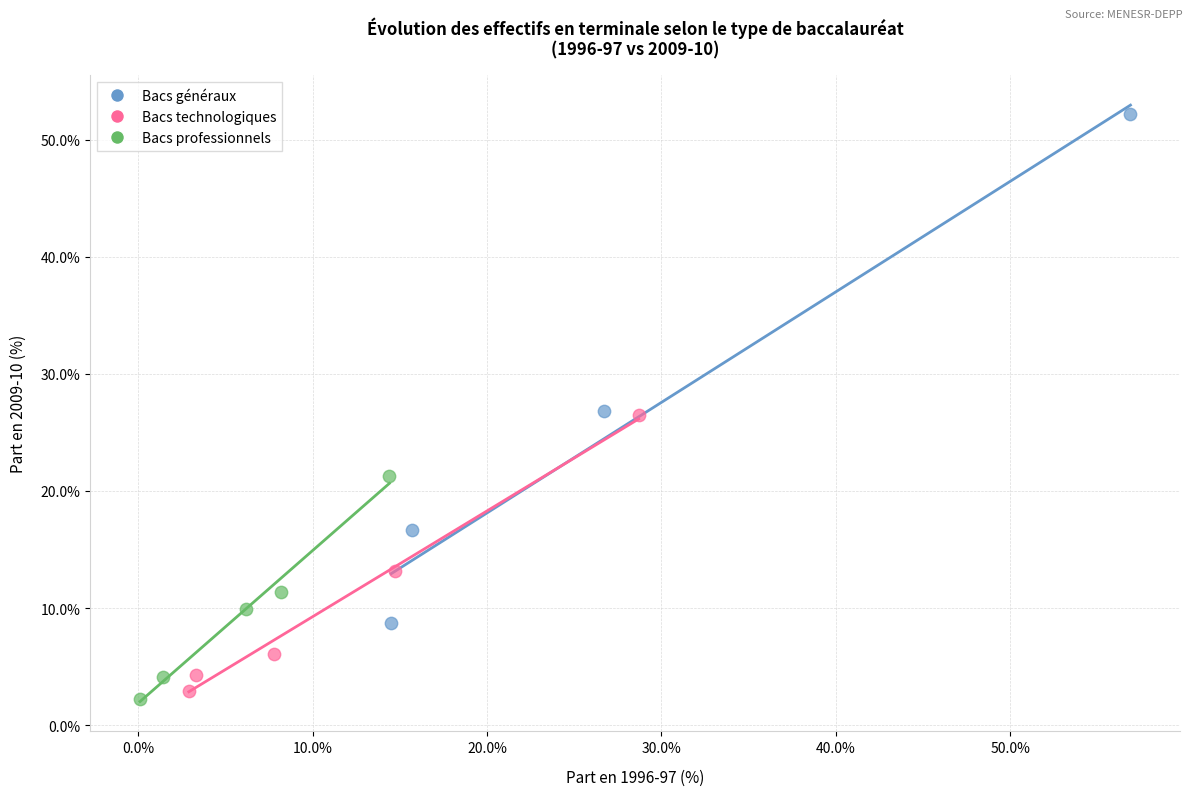

Which series has the largest Y range (max minus min)?

Bacs généraux